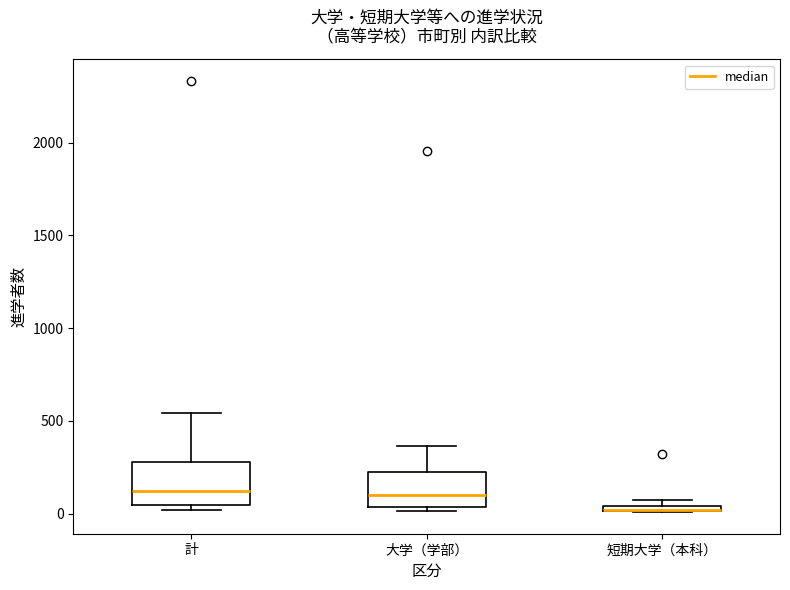

Where is the lower edge of the box for 短期大学（本科） on the y-axis? The values are not printed on the chart, so give them approximately, as read against the axis.

0